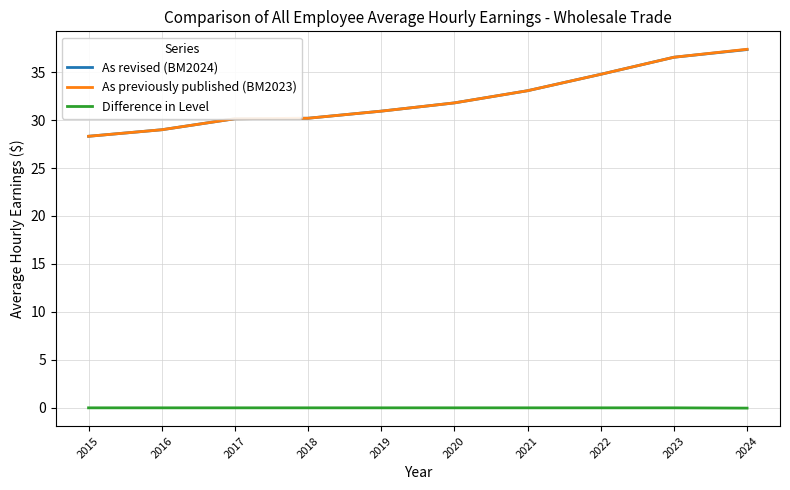

What is the difference between the second highest and minimum values in the As previously published (BM2023) series?

8.2